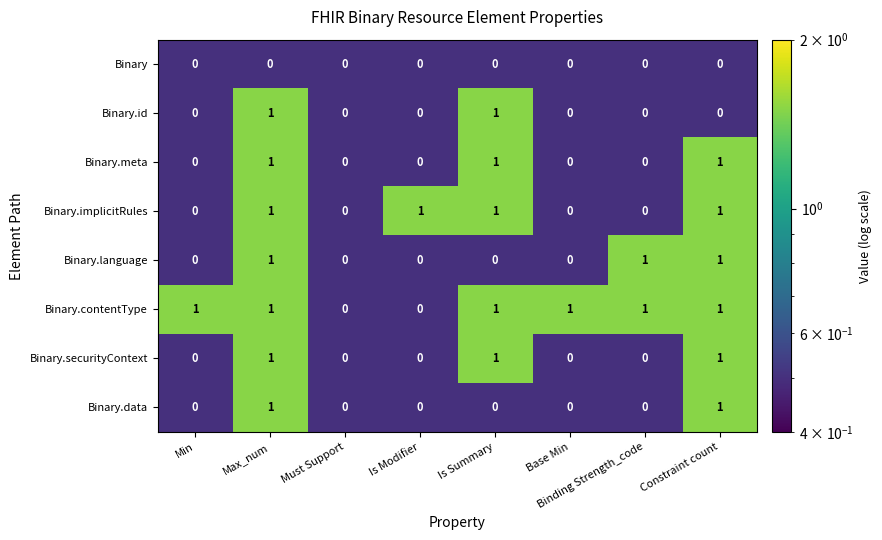

Count the Binary.securityContext values in the range 0 to 1.

8